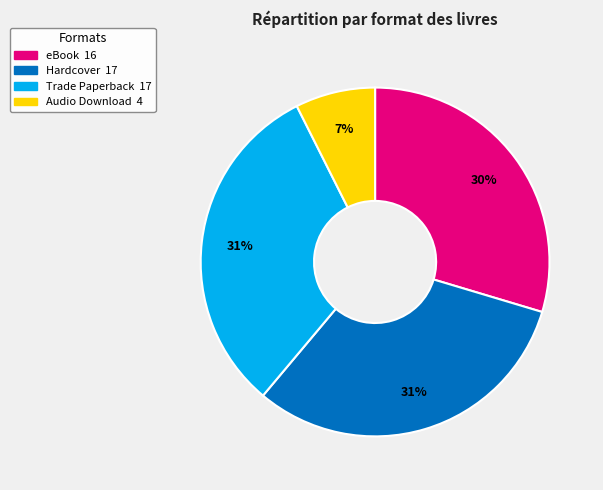

Does any single category account for the majority?

No